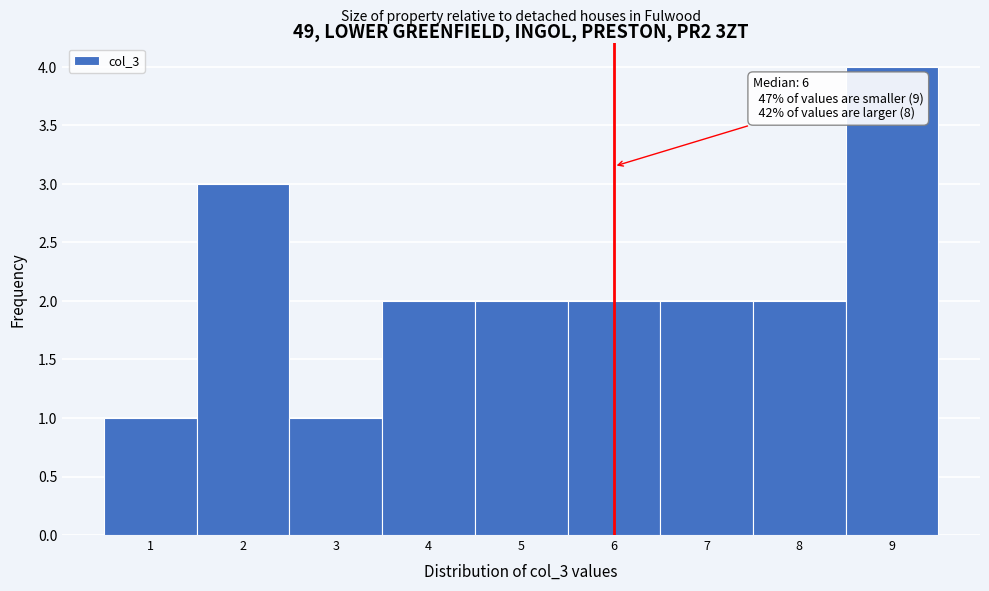

Over which range of the x-axis is the bar tallest?

8.5 to 9.5